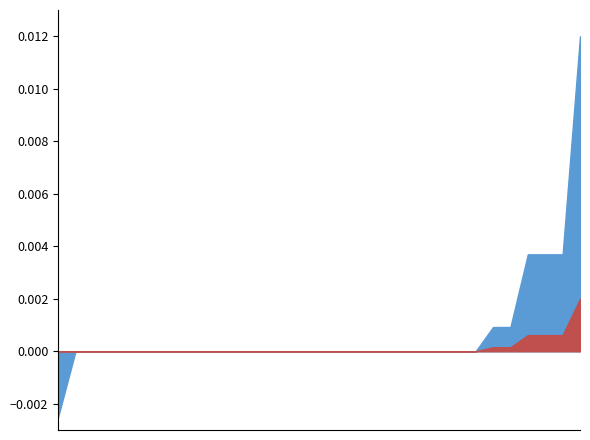

Which has a higher value, 2017-03-05 or 2017-03-21?

2017-03-05